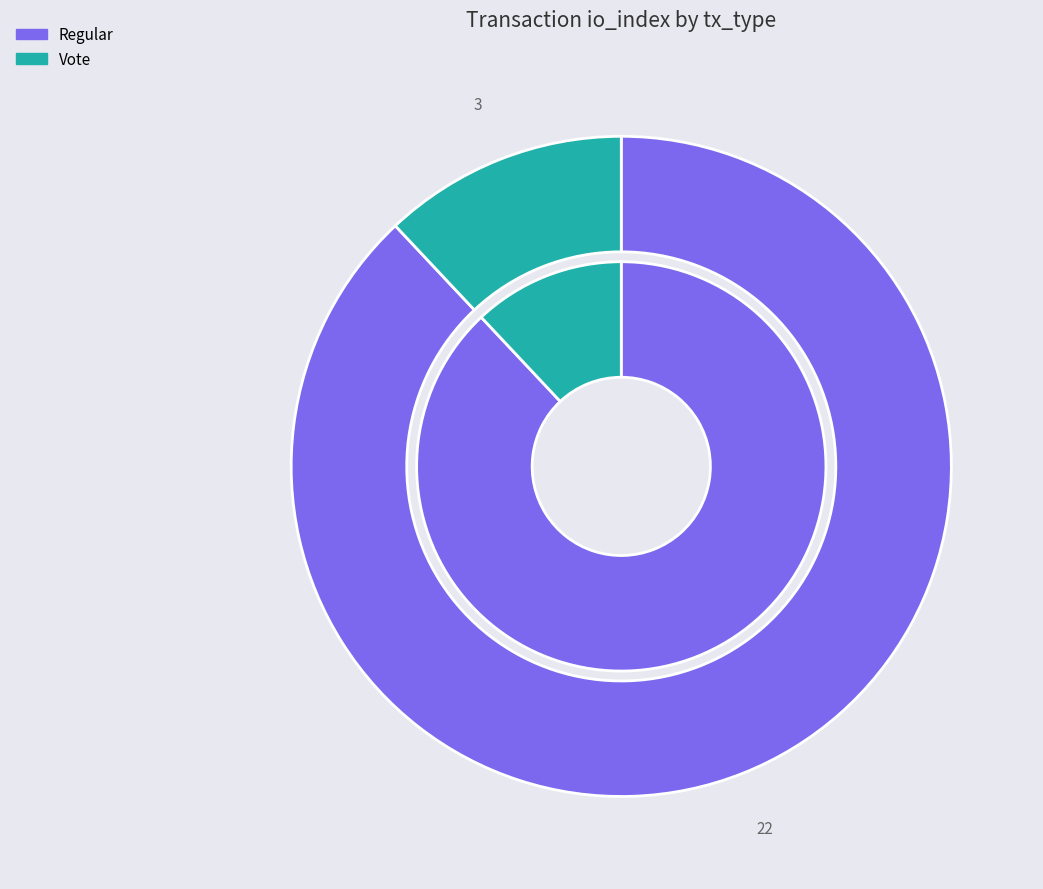

What percentage is NOT represented by Vote?

88.0%